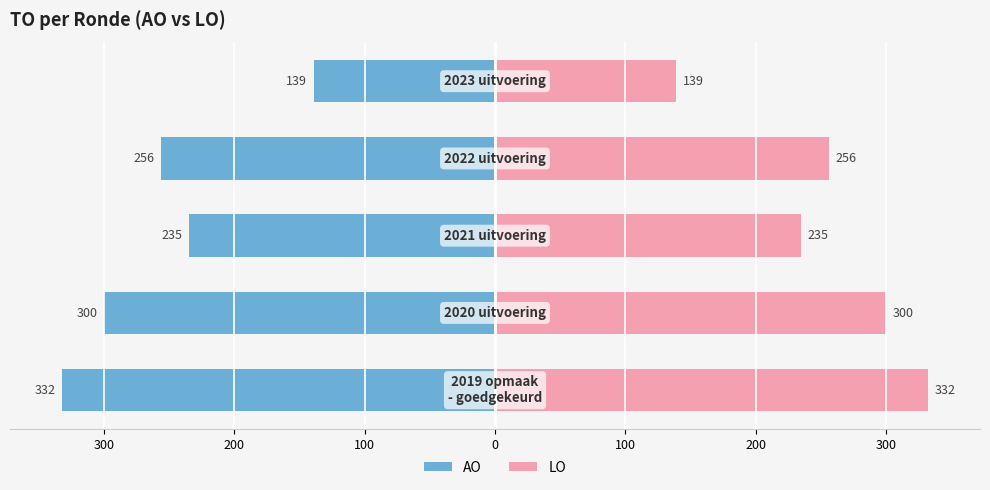

Reading left to right, list all the values displayed in this chart.

AO: -332	-300	-235	-256	-139
LO: 332	300	235	256	139